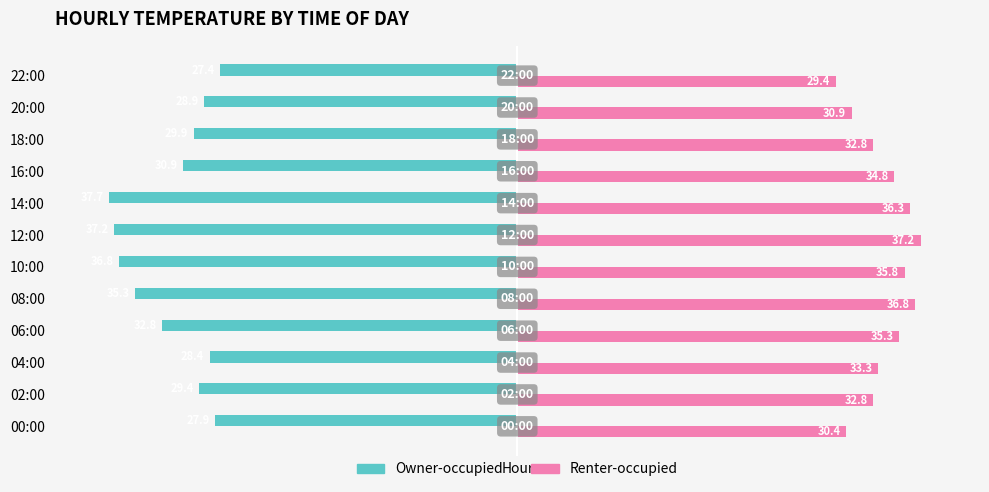

Which series has the largest range (max minus min)?

Owner-occupied